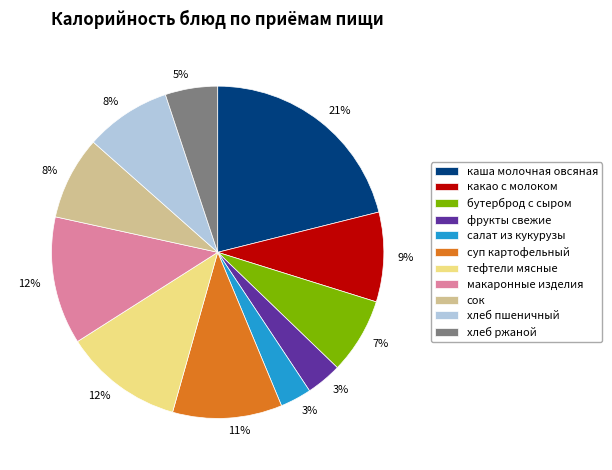

Is it true that бутерброд с сыром is 18% of the pie?

False